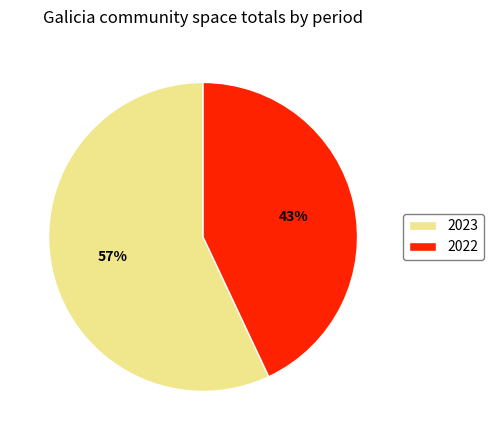

Which slice is the smallest?

2022